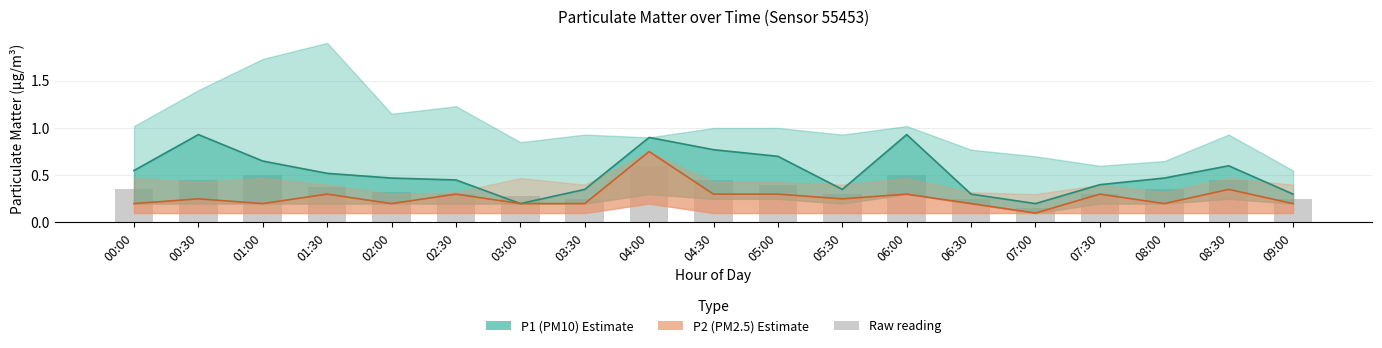

What is the label of the 12th bar from the left?

05:30